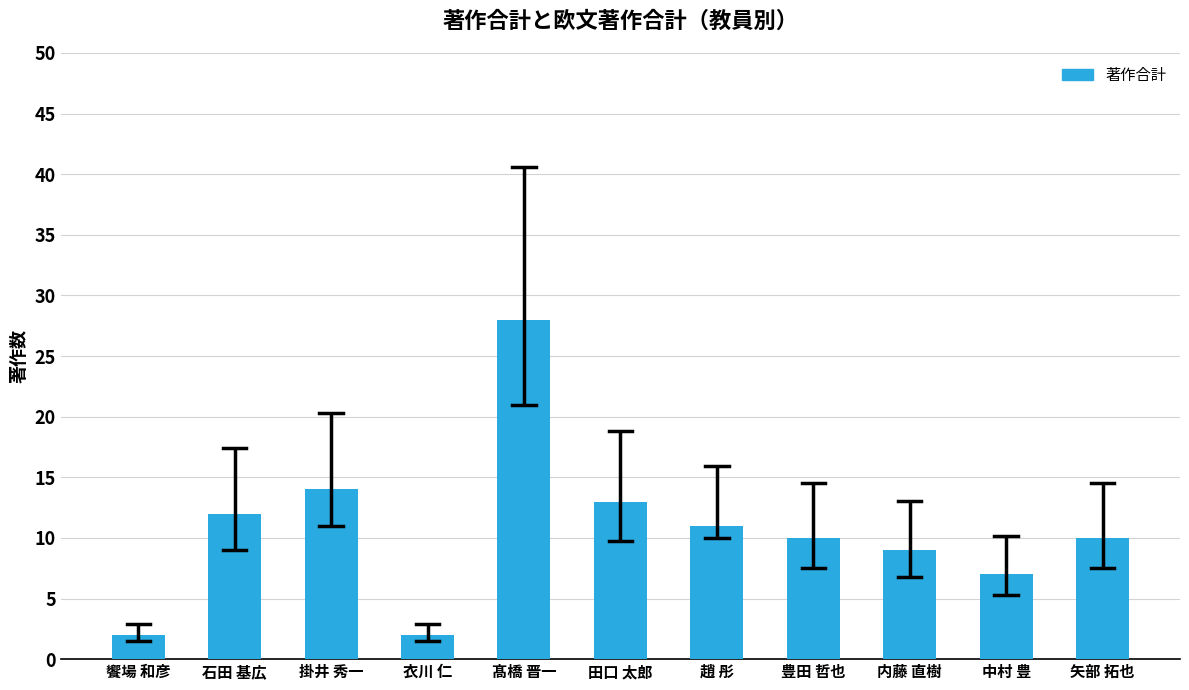

The value at 掛井 秀一 is 14. True or false?

True